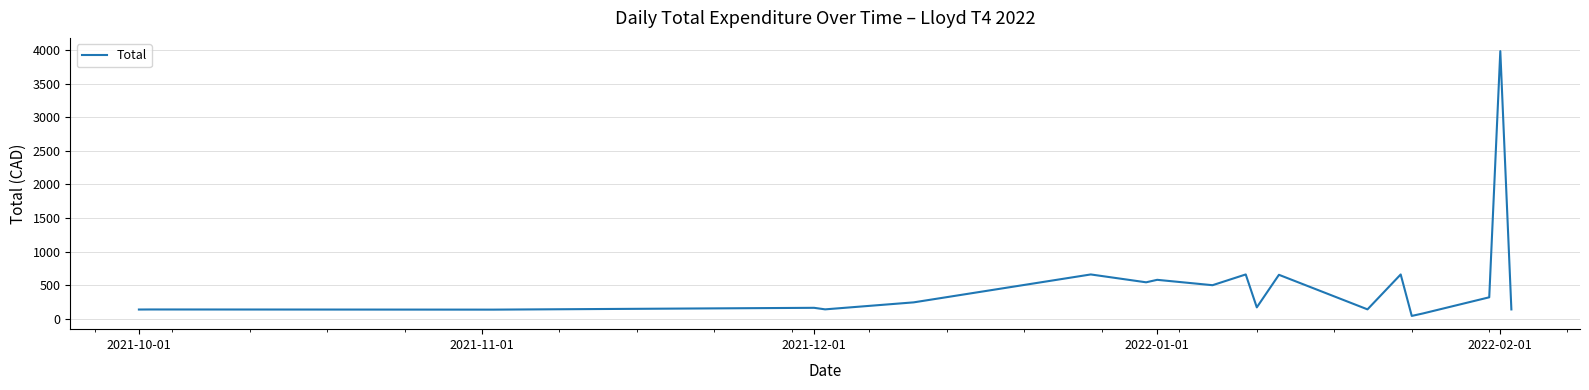

What is the greatest value displayed?

3983.5